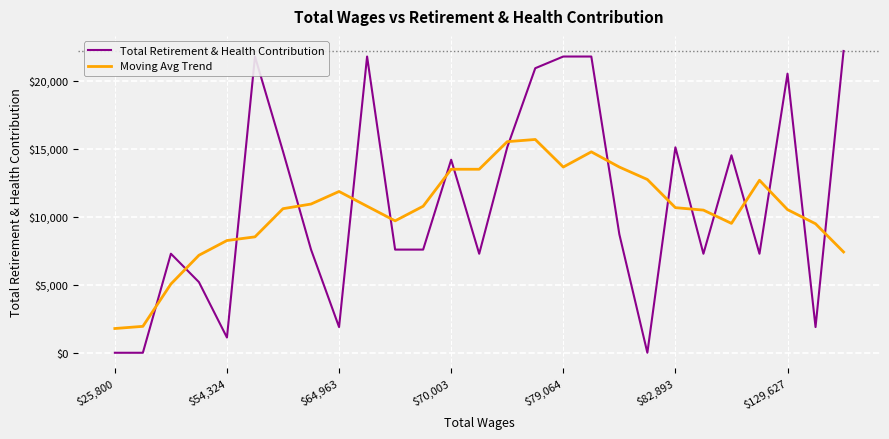

How many times do Total Retirement & Health Contribution and Moving Avg Trend cross each other?

17